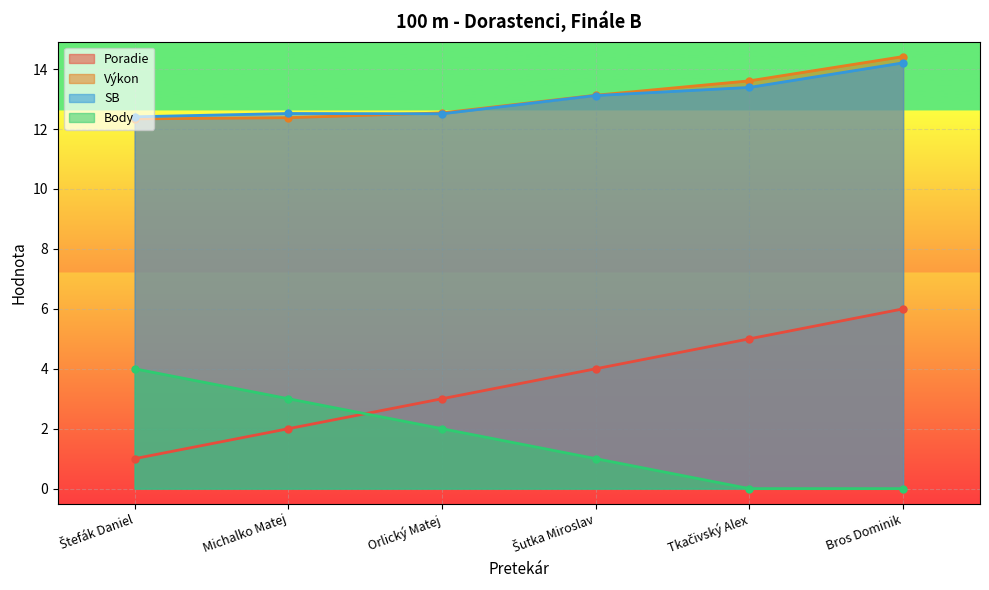

True or false: Body has more than 2 points higher than both neighbors.

False